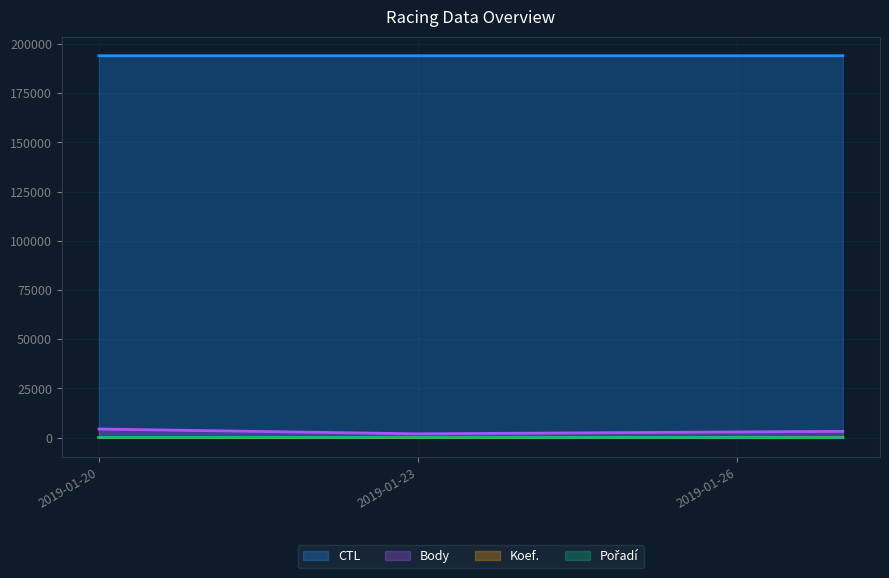

How many lines are shown in the chart?

4